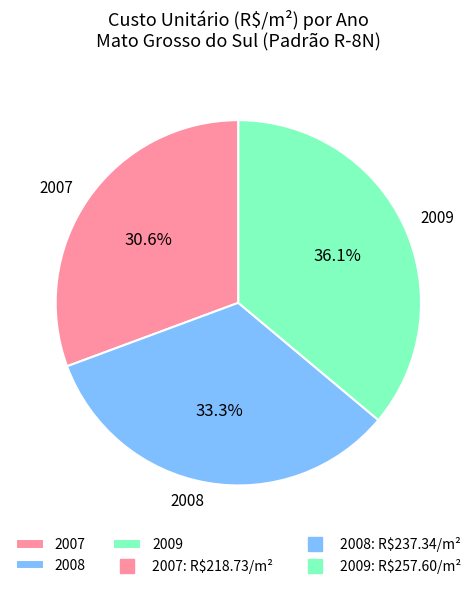

To the nearest percent, what is the average slice percentage?

33%